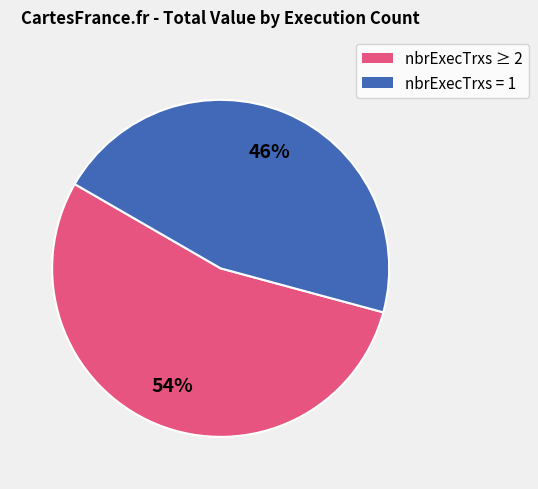

To the nearest percent, what is the difference between the largest and smallest slice percentages?

8%